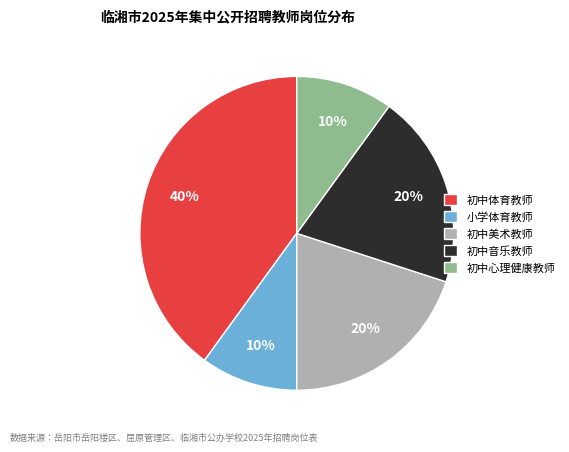

Which has a higher value, 初中心理健康教师 or 初中音乐教师?

初中音乐教师